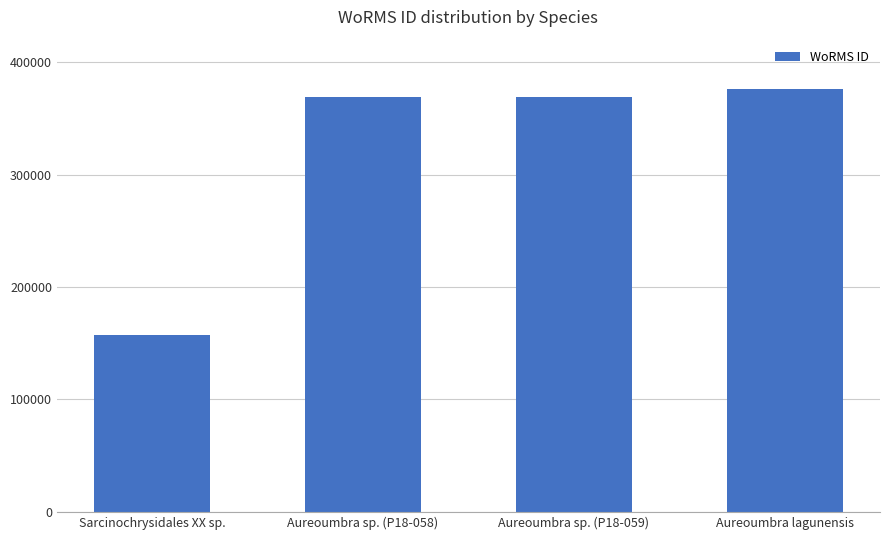

What is the smallest value displayed?

157466